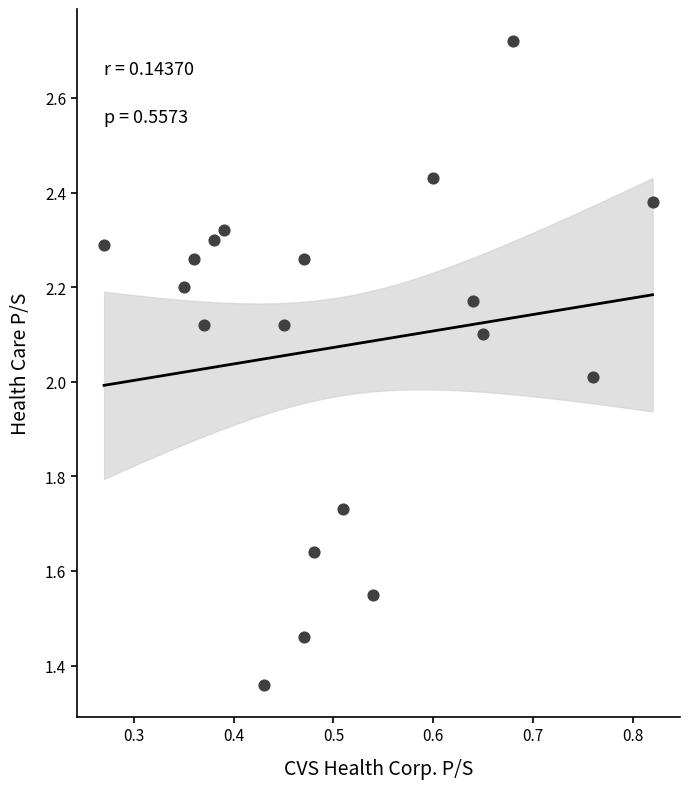

What is the range of X values (max minus min)?

0.5